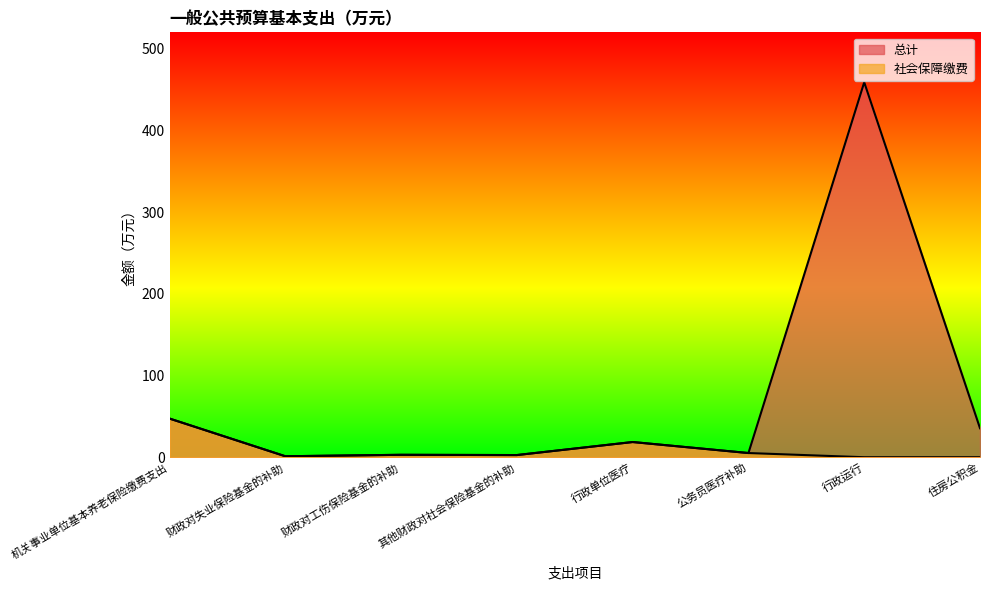

How many positive values does the 社会保障缴费 series have?

6